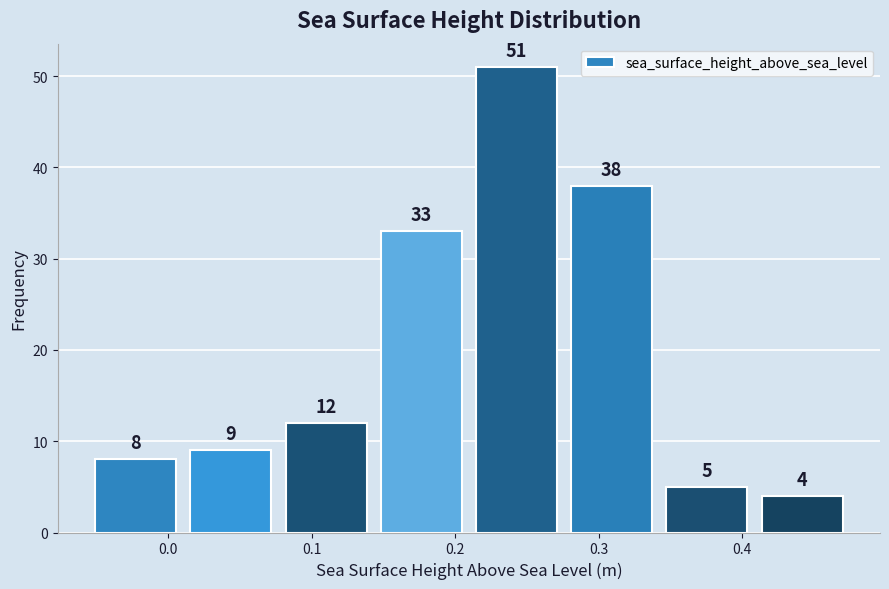

How tall is the bar that spans -0.05 to 0.02 on the x-axis? The bar edges are not printed on the chart, so give them approximately, as read against the axis.

8